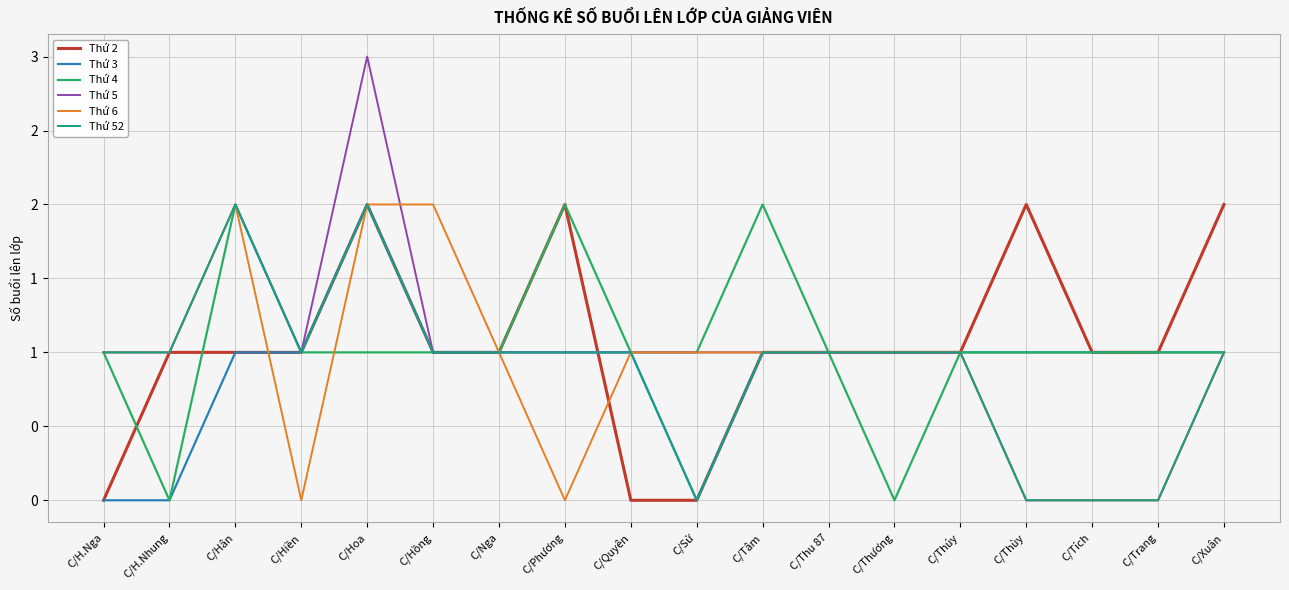

What are all the series names shown in the legend?

Thứ 2, Thứ 3, Thứ 4, Thứ 5, Thứ 6, Thứ 52